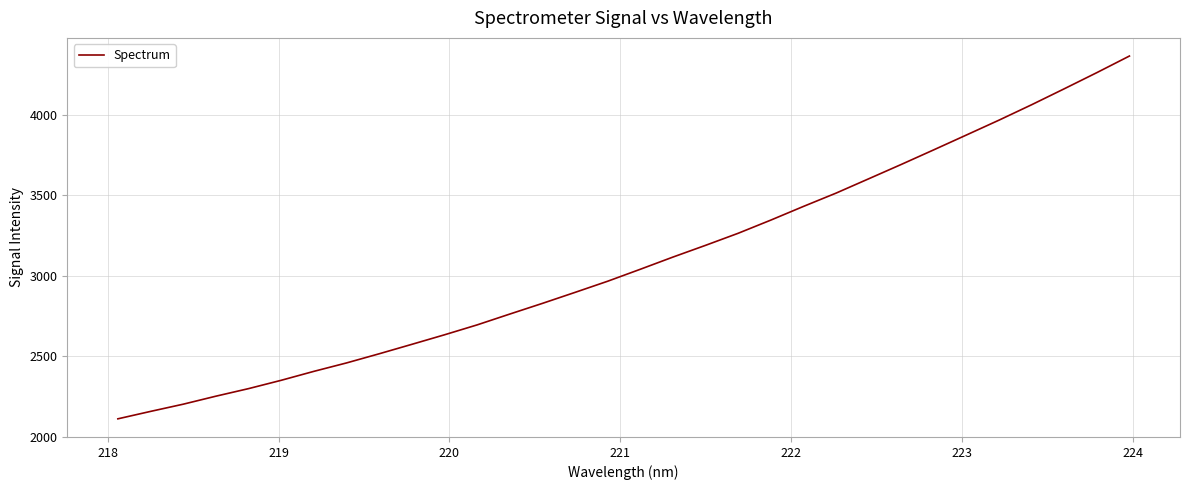

What is the difference between the maximum and minimum values?

2256.5